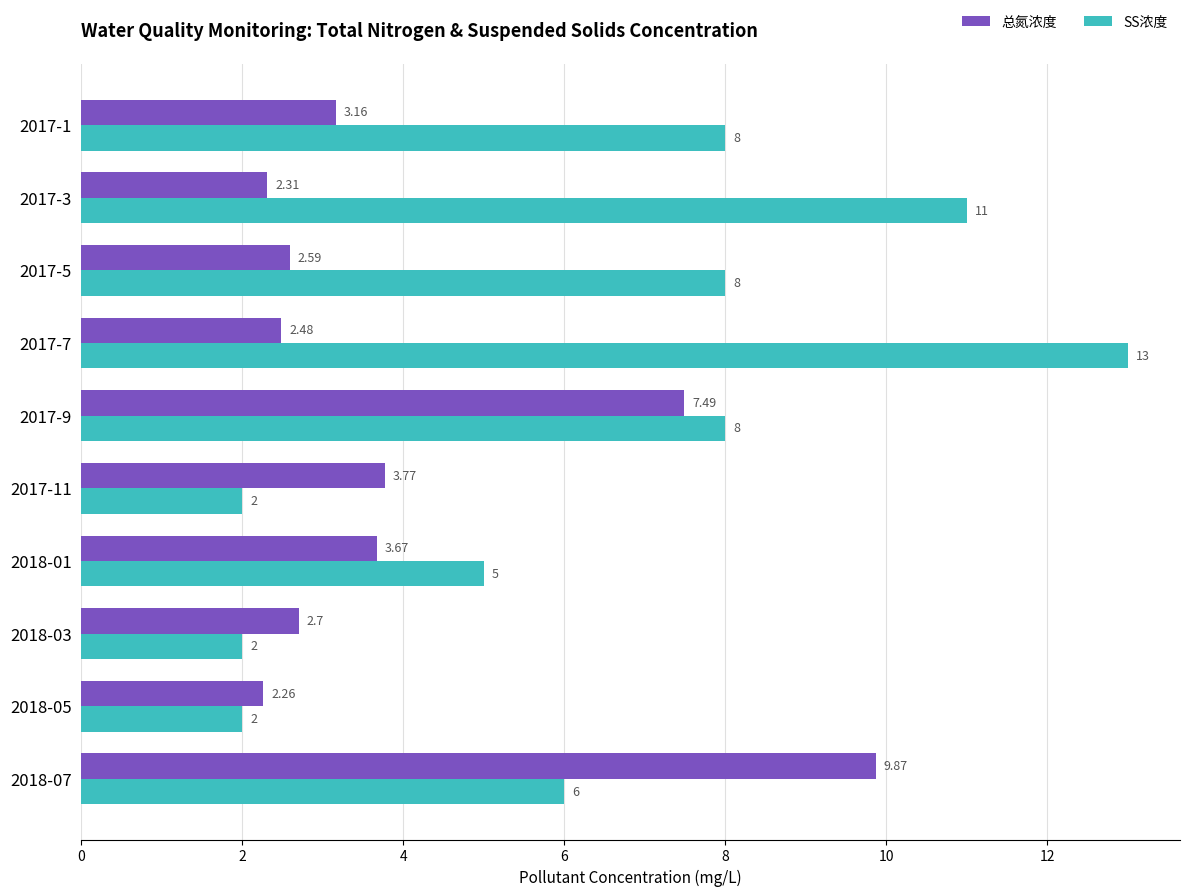

What is the average value of the SS浓度 series?

6.5